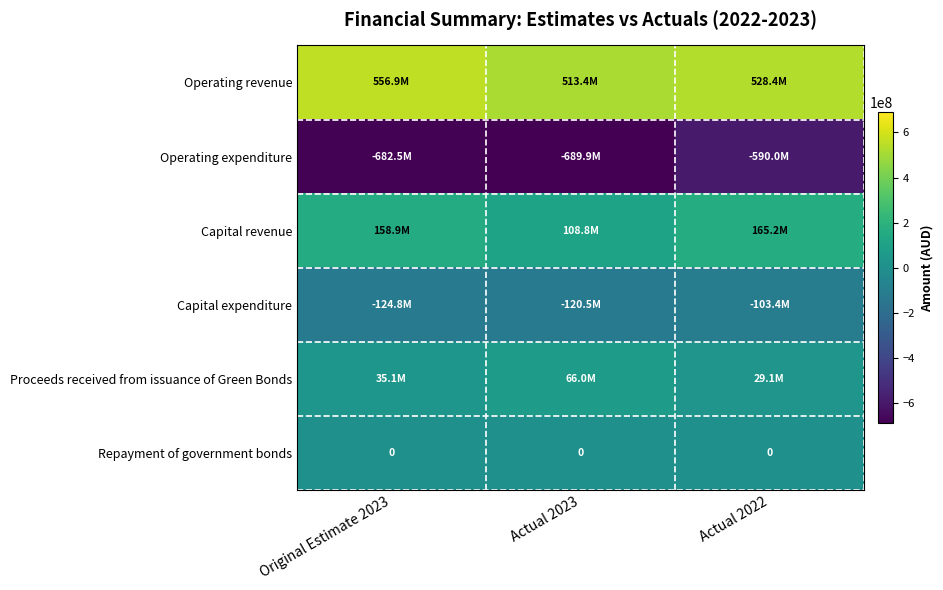

Which label corresponds to the smallest value in the chart?

Actual 2023